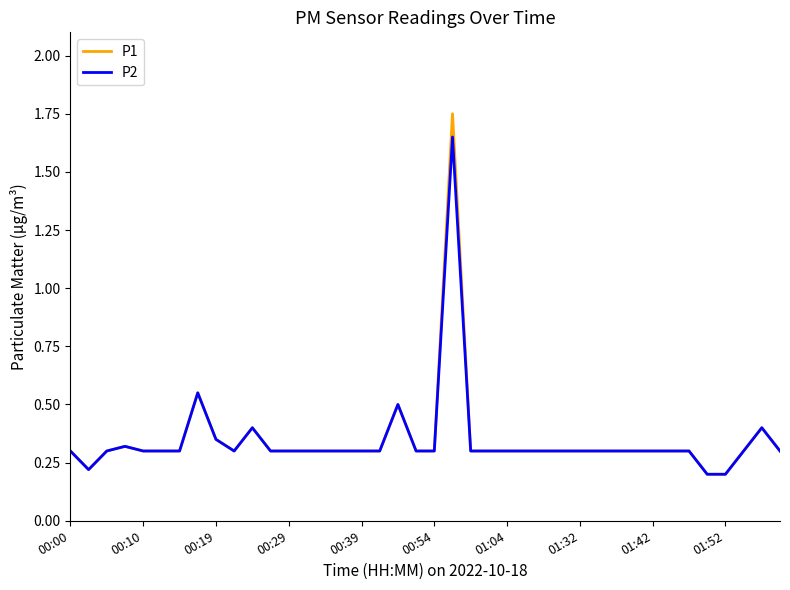

Rank the series by their maximum value, from highest to lowest.

P1, P2